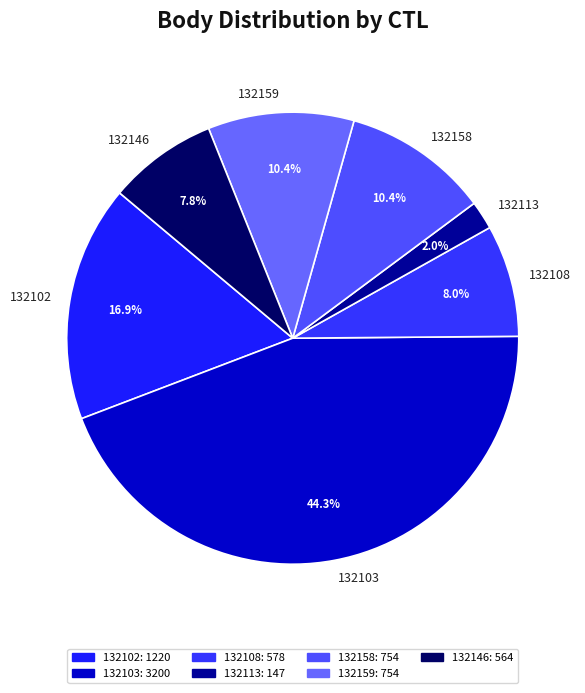

Which slice is the smallest?

132113